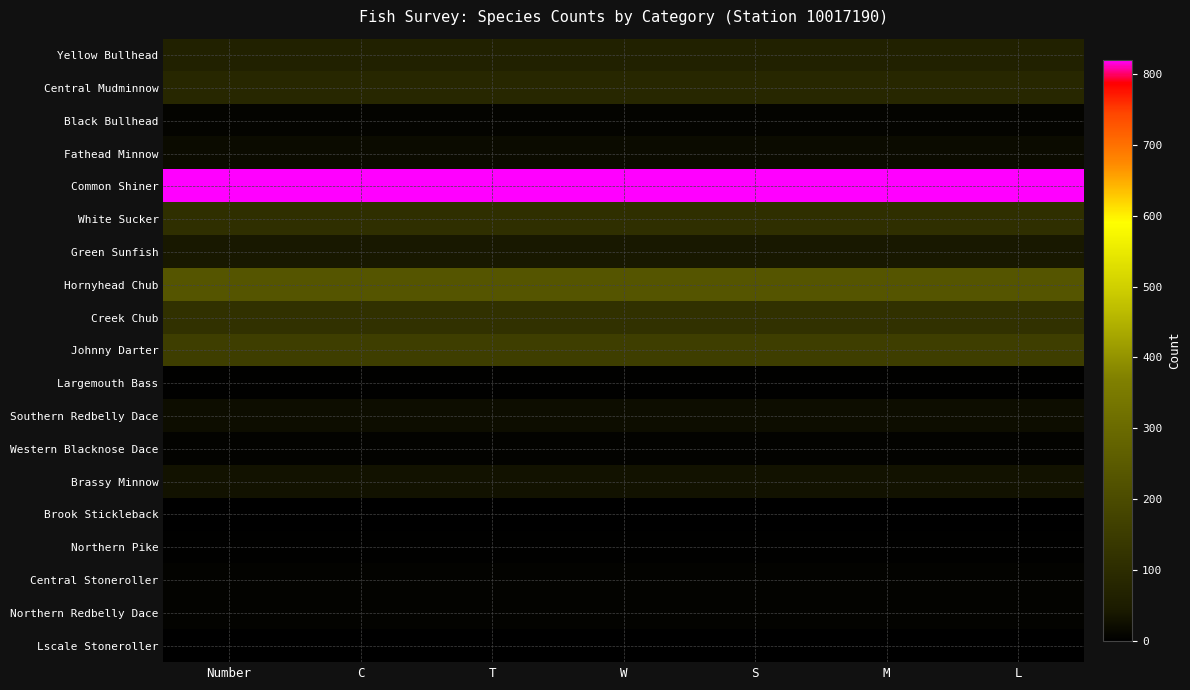

Reading left to right, list all the values displayed in this chart.

Yellow Bullhead: Number=66	C=66	T=66	W=66	S=66	M=66	L=66
Central Mudminnow: Number=84	C=84	T=84	W=84	S=84	M=84	L=84
Black Bullhead: Number=8	C=8	T=8	W=8	S=8	M=8	L=8
Fathead Minnow: Number=19	C=19	T=19	W=19	S=19	M=19	L=19
Common Shiner: Number=820	C=820	T=820	W=820	S=820	M=820	L=820
White Sucker: Number=112	C=112	T=112	W=112	S=112	M=112	L=112
Green Sunfish: Number=39	C=39	T=39	W=39	S=39	M=39	L=39
Hornyhead Chub: Number=233	C=233	T=233	W=233	S=233	M=233	L=233
Creek Chub: Number=116	C=116	T=116	W=116	S=116	M=116	L=116
Johnny Darter: Number=159	C=159	T=159	W=159	S=159	M=159	L=159
Largemouth Bass: Number=2	C=2	T=2	W=2	S=2	M=2	L=2
Southern Redbelly Dace: Number=21	C=21	T=21	W=21	S=21	M=21	L=21
Western Blacknose Dace: Number=5	C=5	T=5	W=5	S=5	M=5	L=5
Brassy Minnow: Number=30	C=30	T=30	W=30	S=30	M=30	L=30
Brook Stickleback: Number=1	C=1	T=1	W=1	S=1	M=1	L=1
Northern Pike: Number=2	C=2	T=2	W=2	S=2	M=2	L=2
Central Stoneroller: Number=5	C=5	T=5	W=5	S=5	M=5	L=5
Northern Redbelly Dace: Number=6	C=6	T=6	W=6	S=6	M=6	L=6
Lscale Stoneroller: Number=1	C=1	T=1	W=1	S=1	M=1	L=1